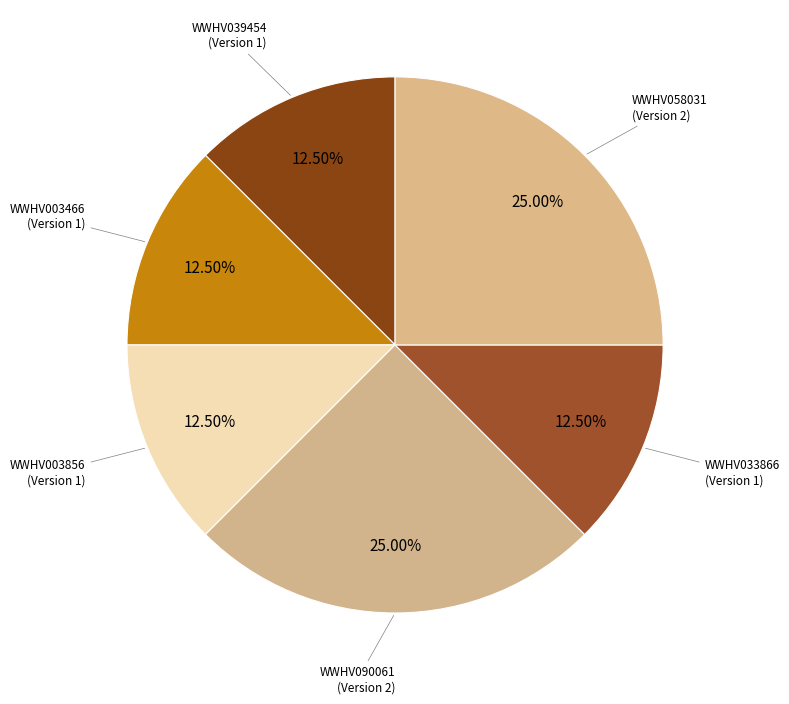

Count the number of slices in the pie.

6